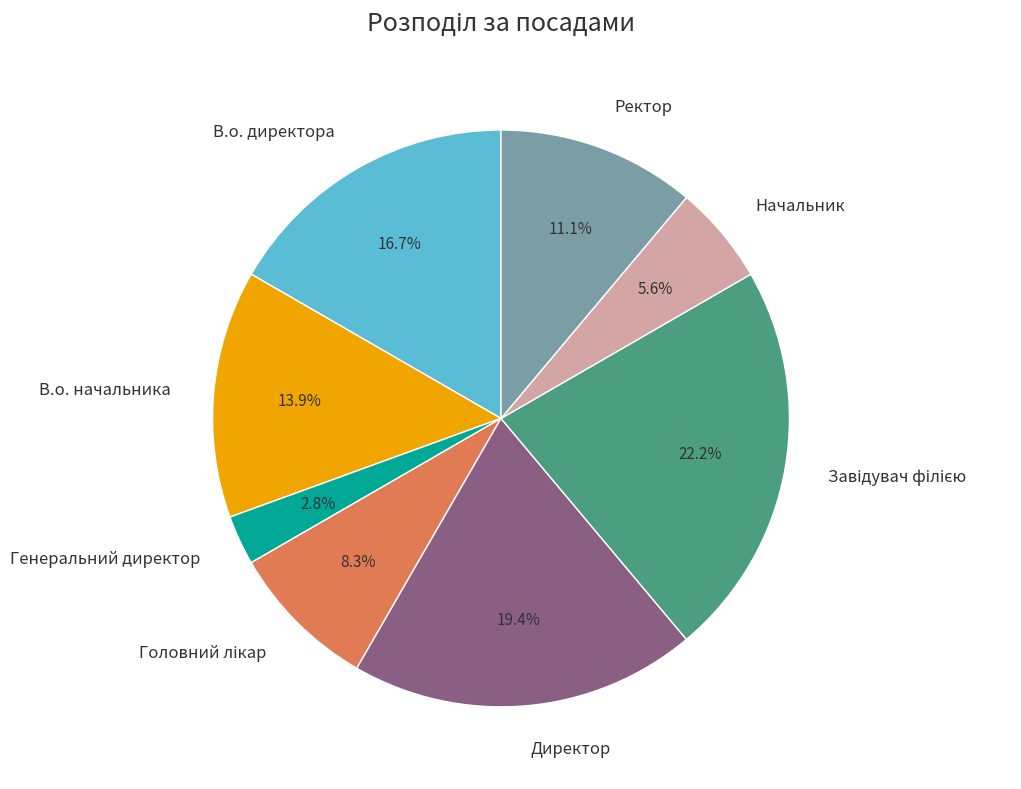

Is it true that Ректор is 2% of the pie?

False